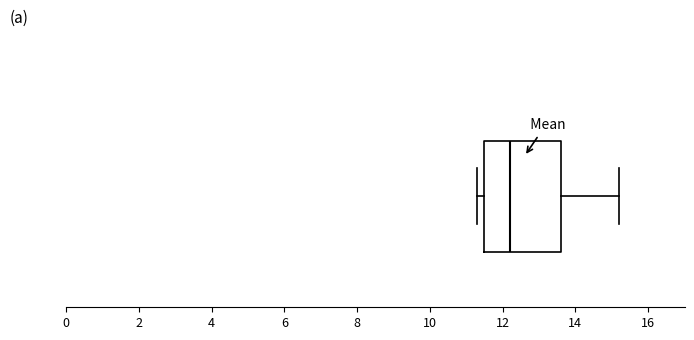

Transcribe this box plot: give where the median line is, the range the box spans, and where the two whiskers end, as read against the x-axis. The values are not printed on the chart, so give them approximately, as read against the axis.

median 12.2, box 11.6 to 13.6, whiskers 11.4 to 15.2